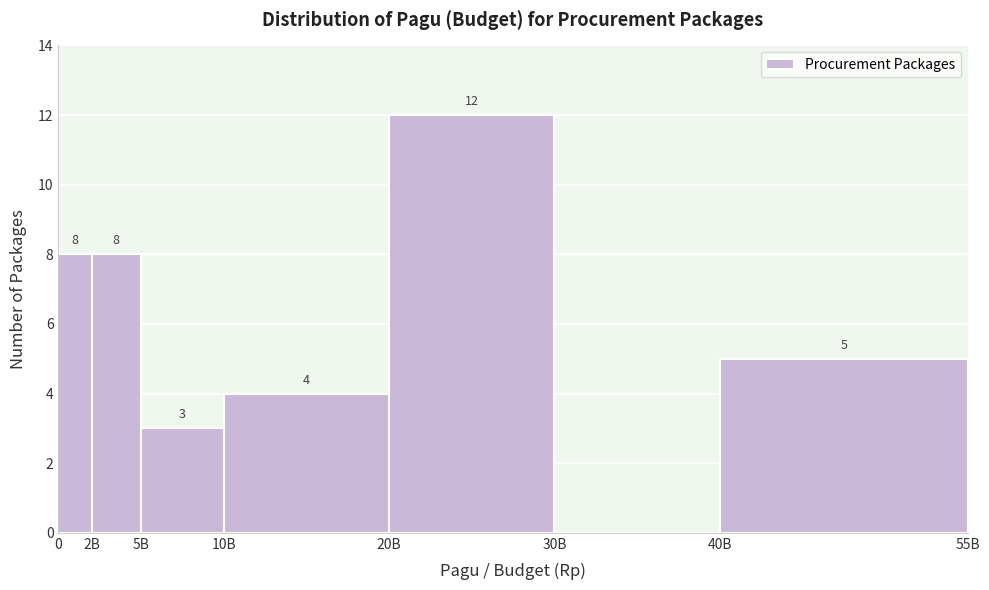

Reading right to left, list all the values displayed in this chart.

40B=5	30B=0	20B=12	10B=4	5B=3	2B=8	0=8